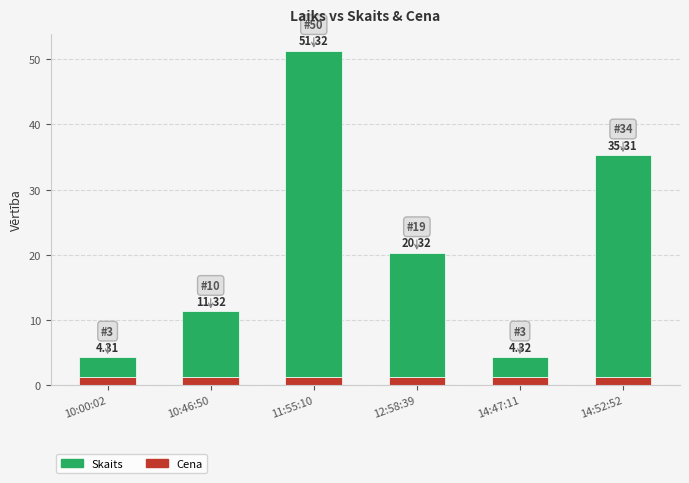

What are all the series names shown in the legend?

Skaits, Cena